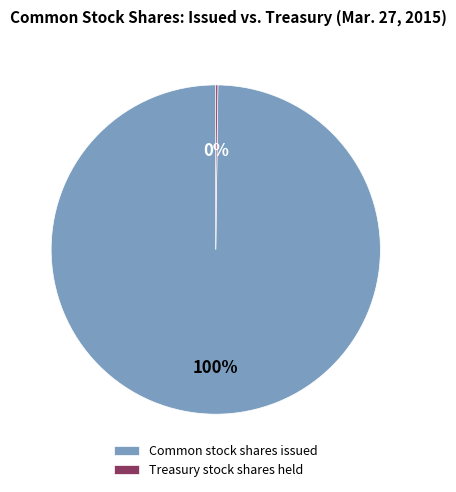

Which category accounts for the majority?

Common stock shares issued